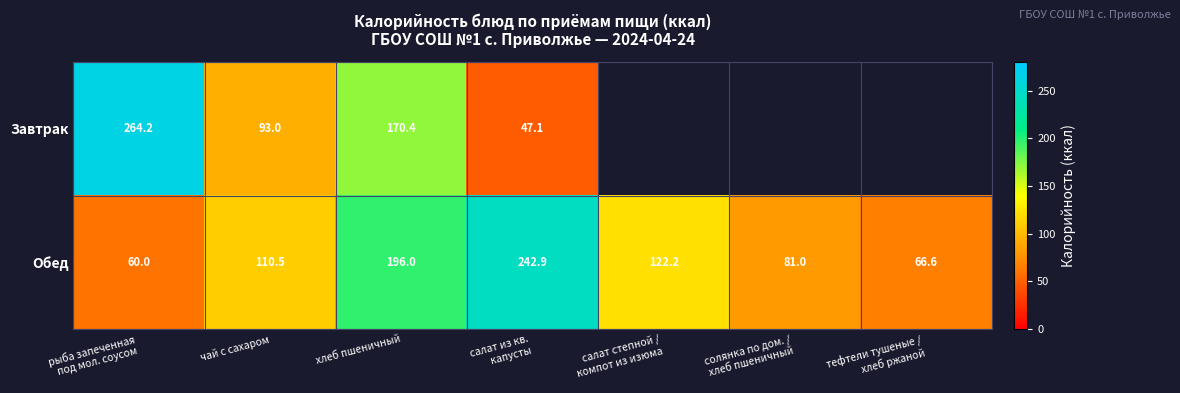

At which label does Обед first exceed 110?

чай с сахаром